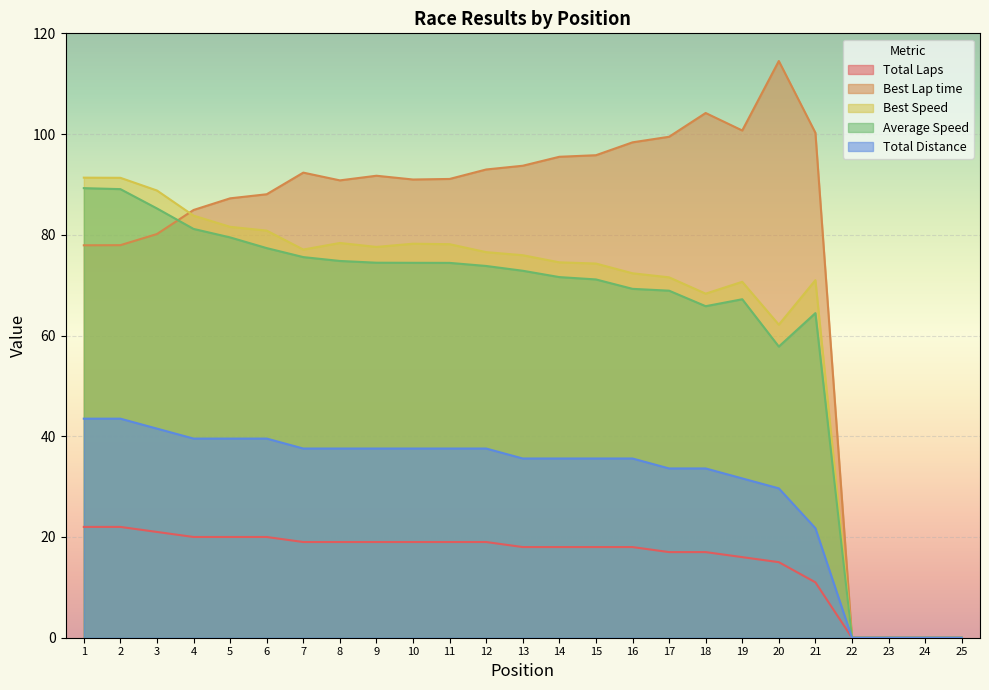

How many categories are shown in the chart?

25